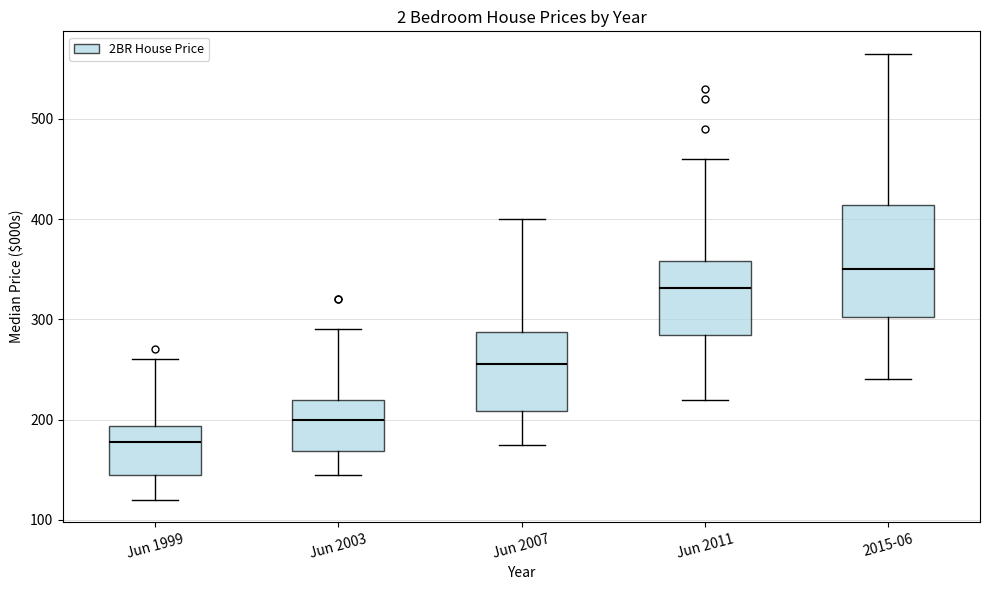

Reading left to right, read every box against the y-axis: the position of its median line, the range the box covers, and the ends of its whiskers. The values are not printed on the chart, so give them approximately, as read against the axis.

Jun 1999: median 180, box 150 to 190, whiskers 120 to 260
Jun 2003: median 200, box 170 to 220, whiskers 150 to 290
Jun 2007: median 260, box 210 to 290, whiskers 180 to 400
Jun 2011: median 330, box 280 to 360, whiskers 220 to 460
2015-06: median 350, box 300 to 410, whiskers 240 to 570